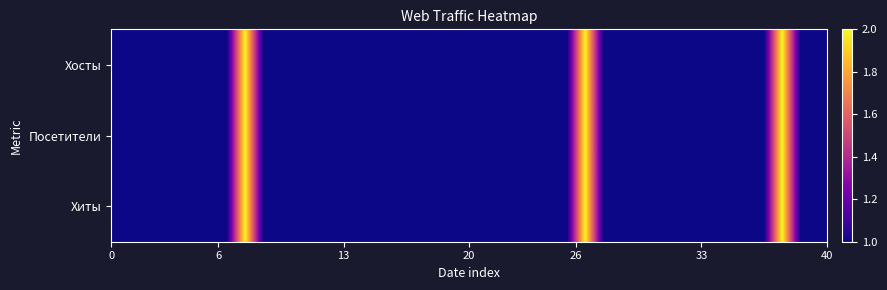

At how many categories does at least one series exceed 1?

3